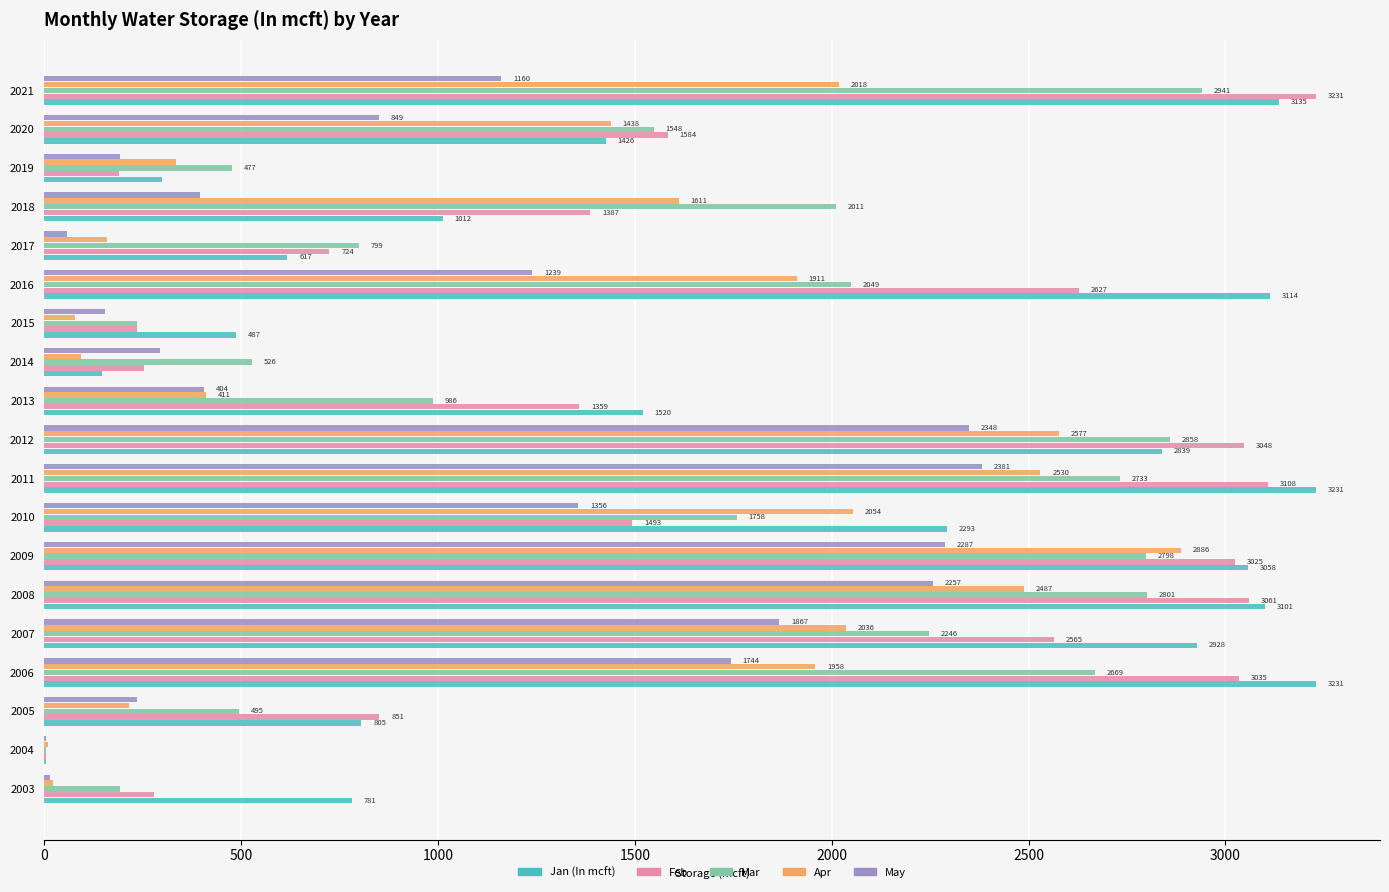

What is the approximate value of Mar at 2005?

495